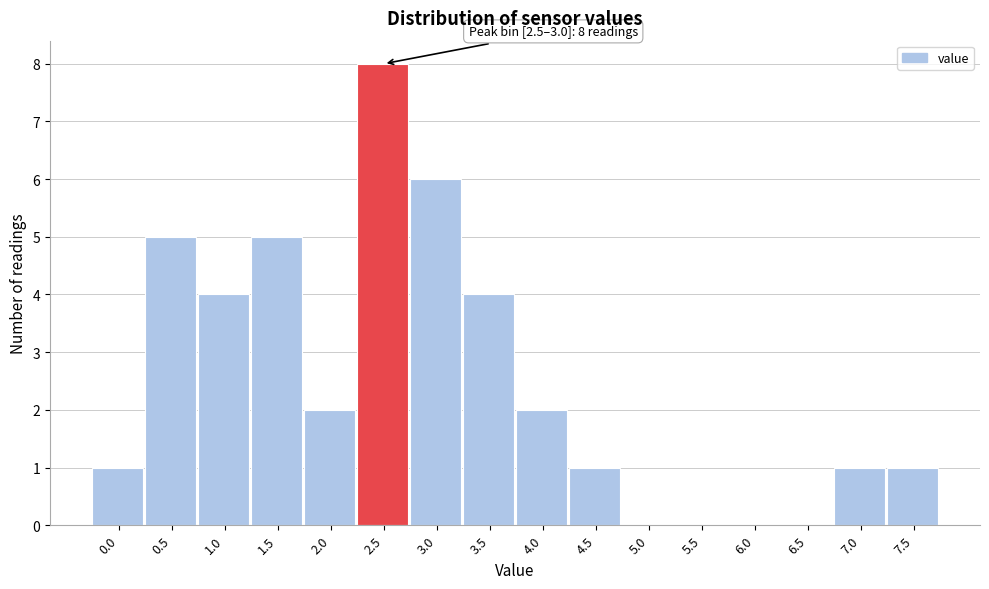

Reading left to right, transcribe all the data shown in this chart.

0.0=1	0.5=5	1.0=4	1.5=5	2.0=2	2.5=8	3.0=6	3.5=4	4.0=2	4.5=1	5.0=0	5.5=0	6.0=0	6.5=0	7.0=1	7.5=1